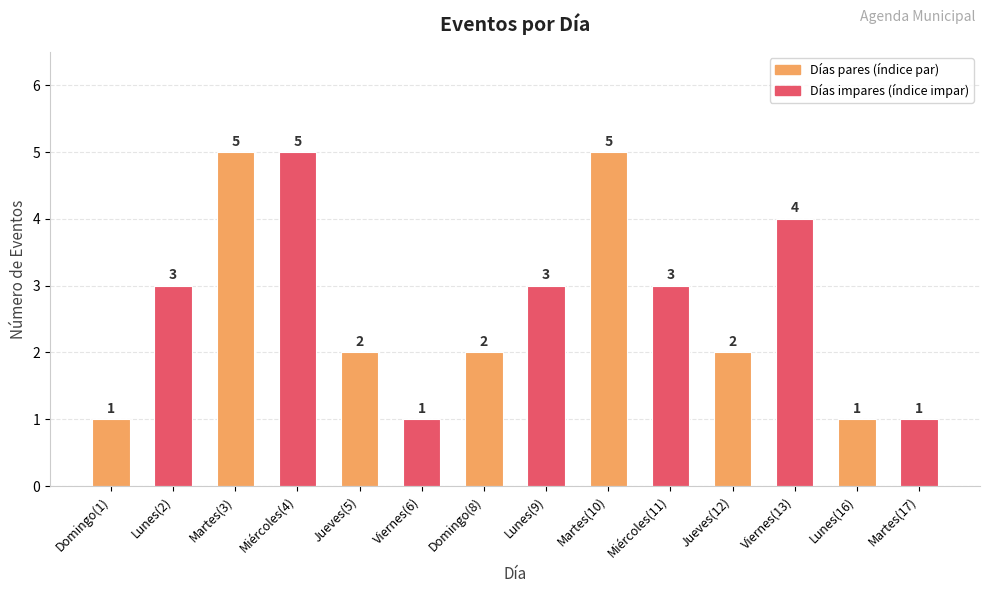

How many values are between 1 and 4?

11